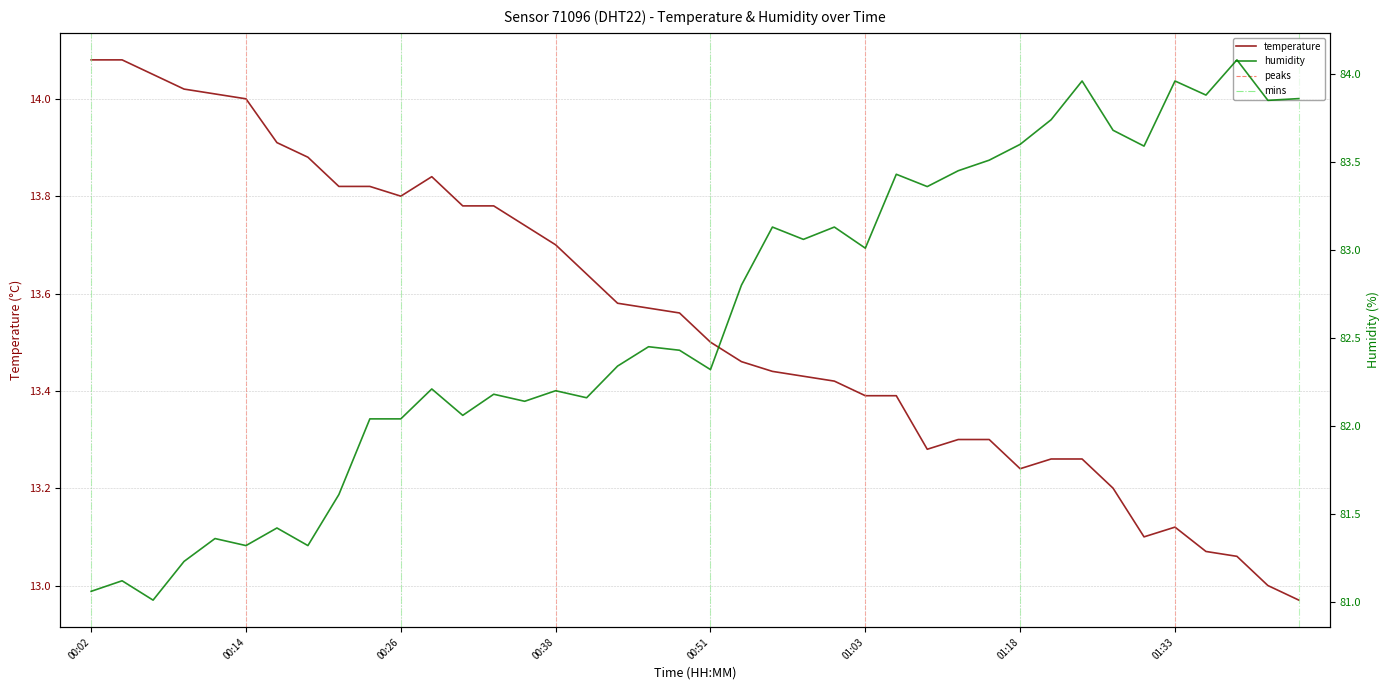

What is the sum of the temperature values at 33 and 01:18?

27.1